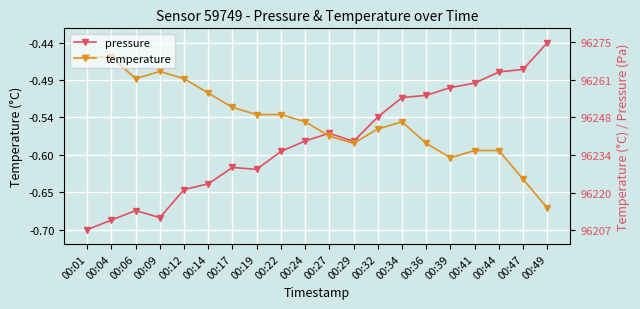

What is the total value across all series at 00:04?

-1.1